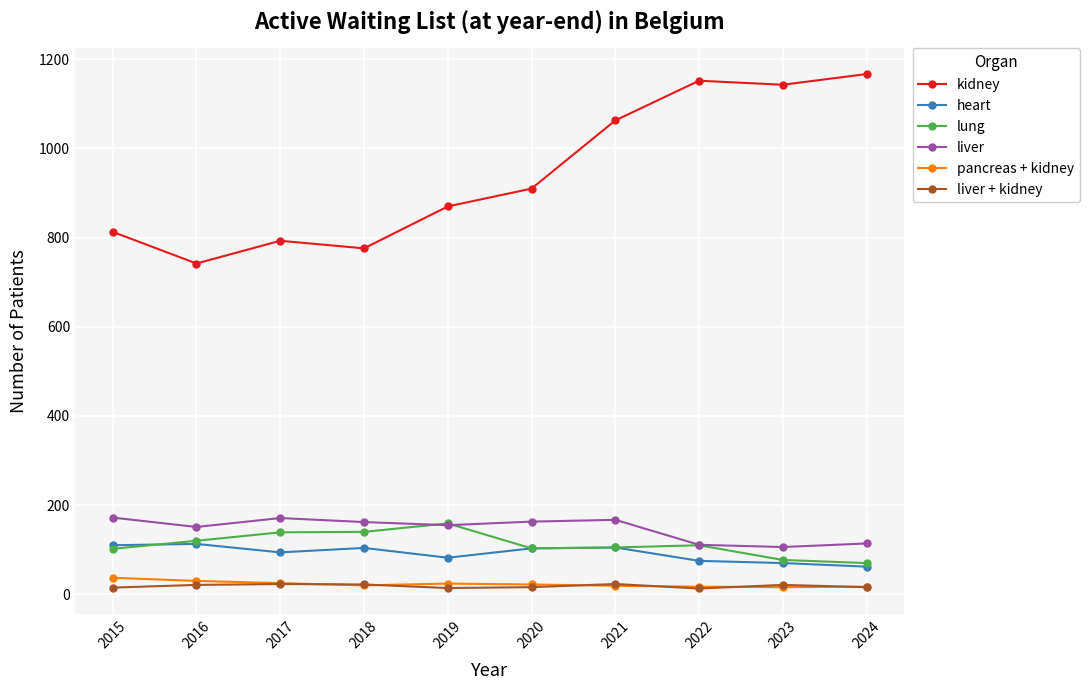

True or false: heart and pancreas + kidney intersect in this chart.

False